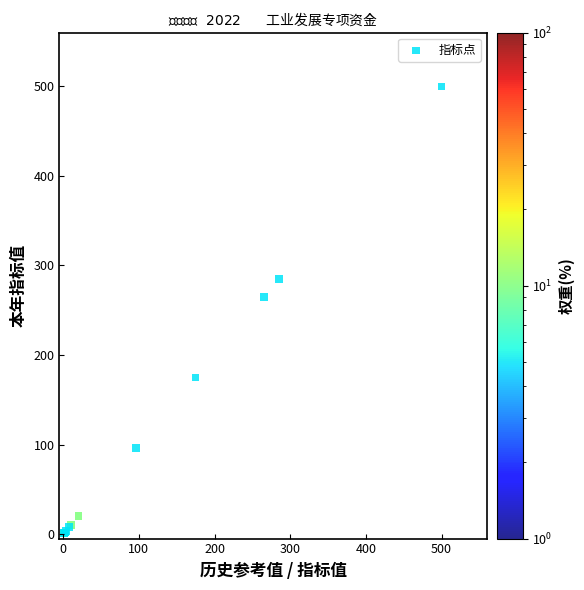

What Y value in the scatter plot is closest to 250?

265.0